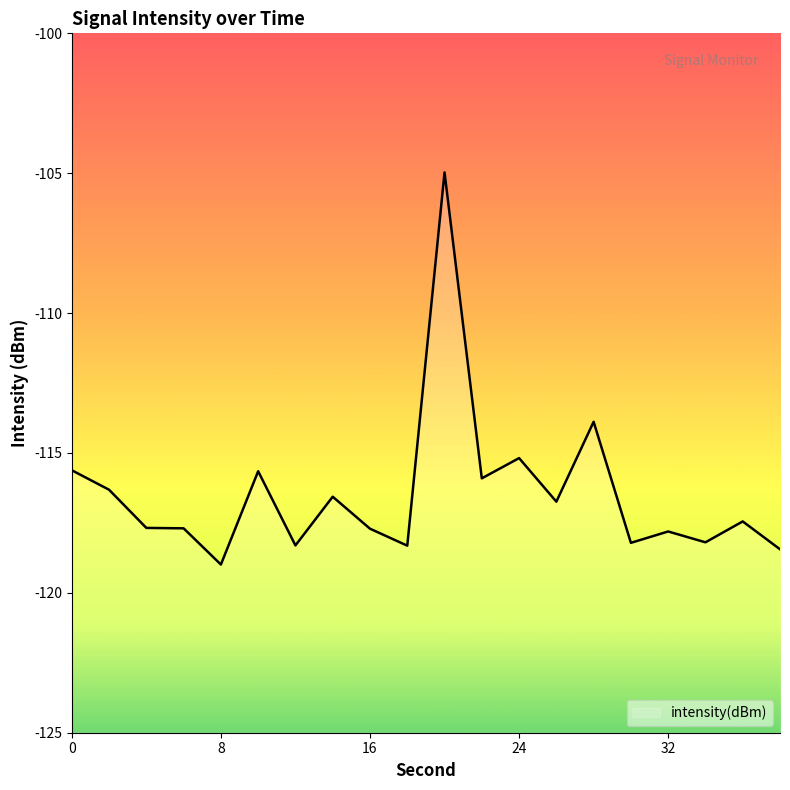

The chart shows a value of -116.6 at 14. True or false?

True